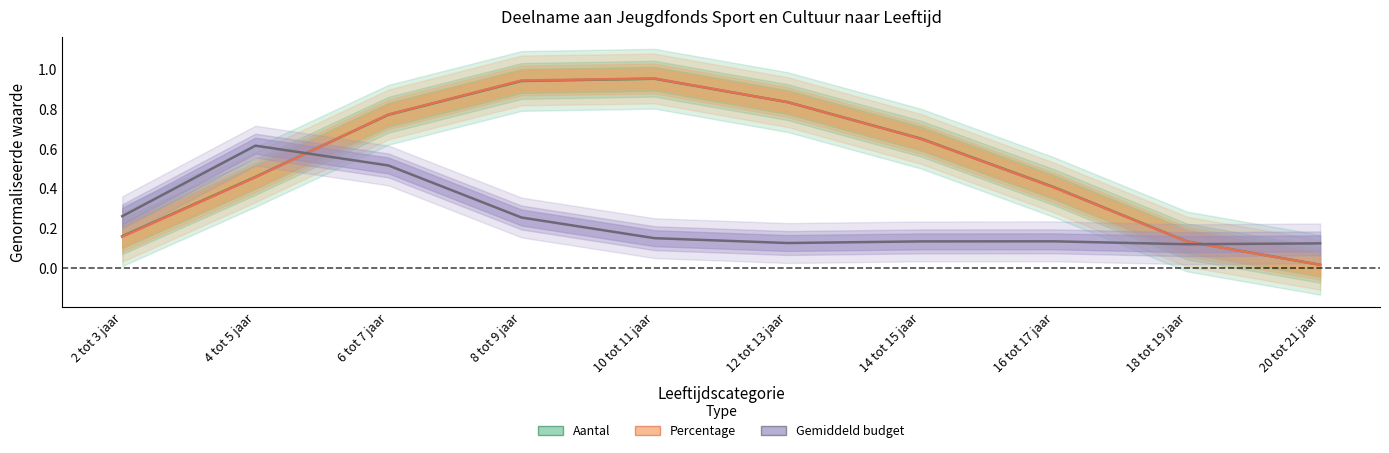

Which series has the largest range (max minus min)?

Percentage